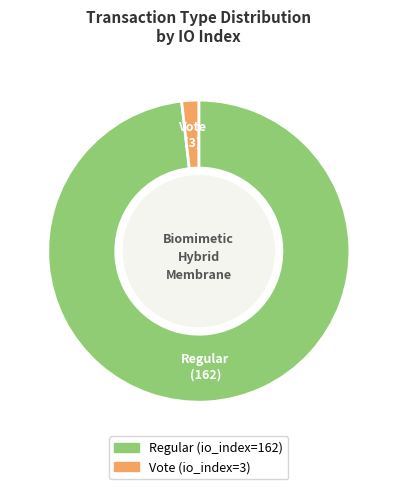

Do Regular and Vote together represent more than half of the pie?

Yes